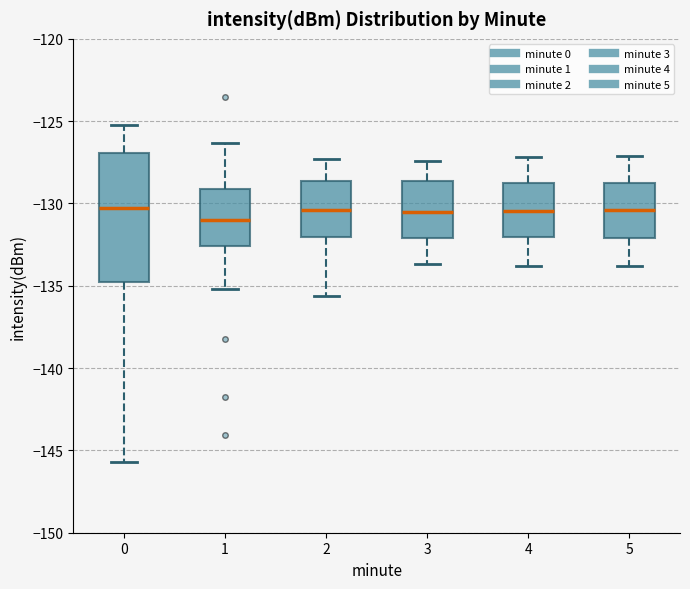

Which box is the tallest, from its lower edge to its upper edge?

0